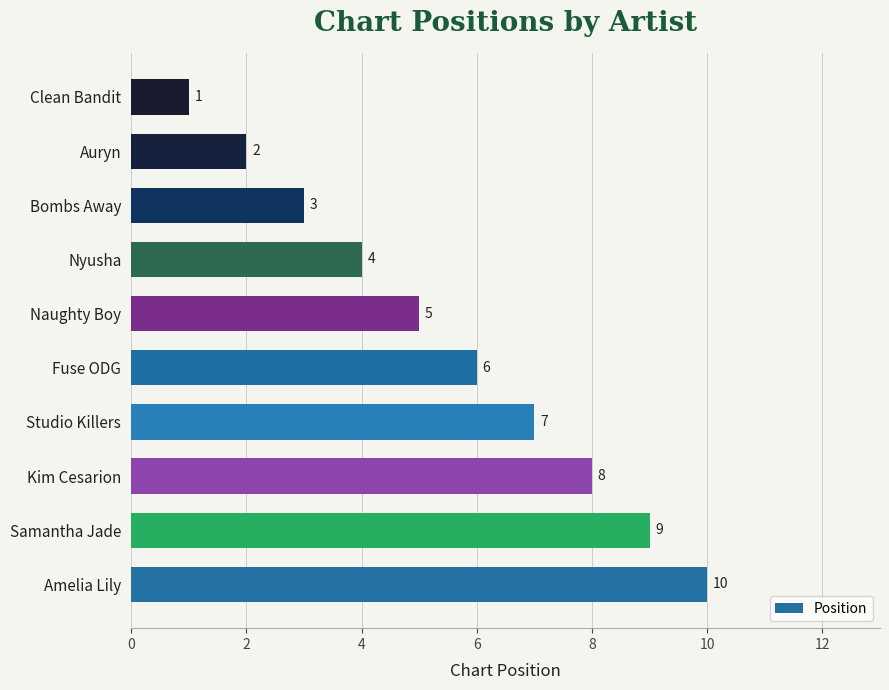

The chart shows a value of 12 at Samantha Jade. True or false?

False